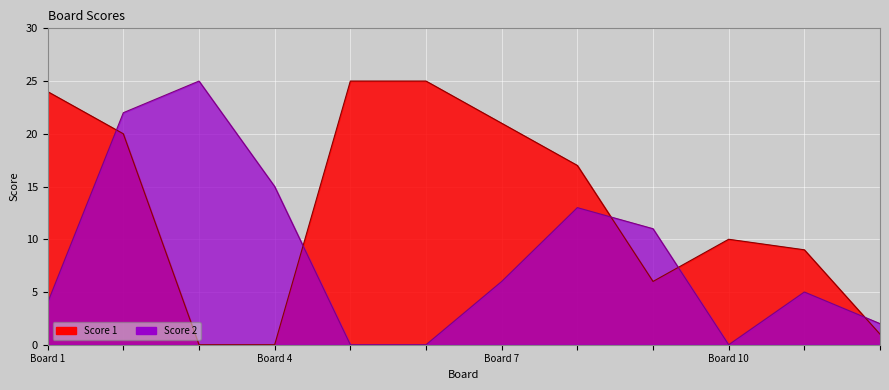

What is the value of the Score 2 point at the 8th from the left?

13